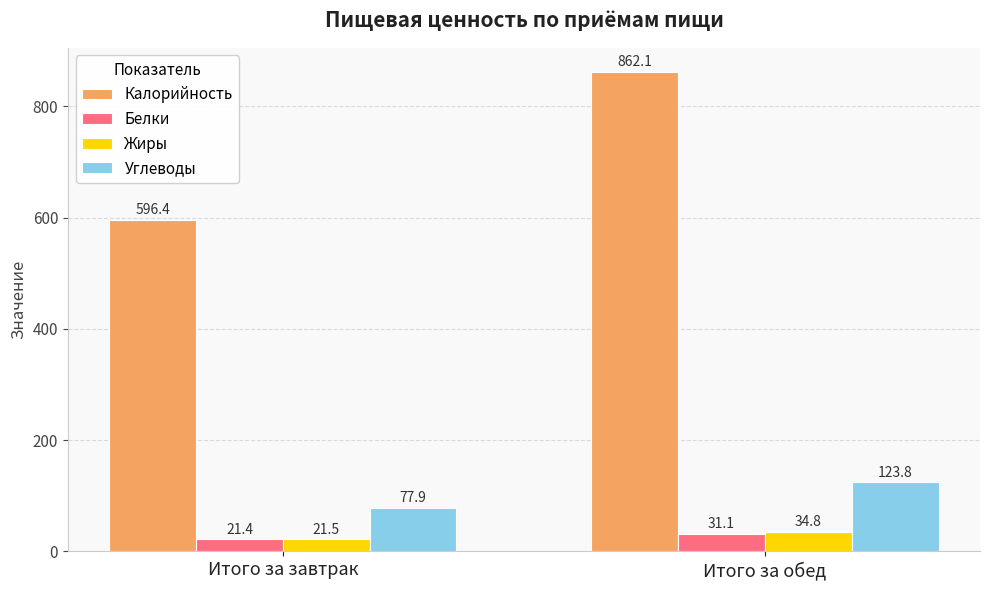

At Итого за завтрак, list the series in order from largest to smallest.

Калорийность, Углеводы, Жиры, Белки